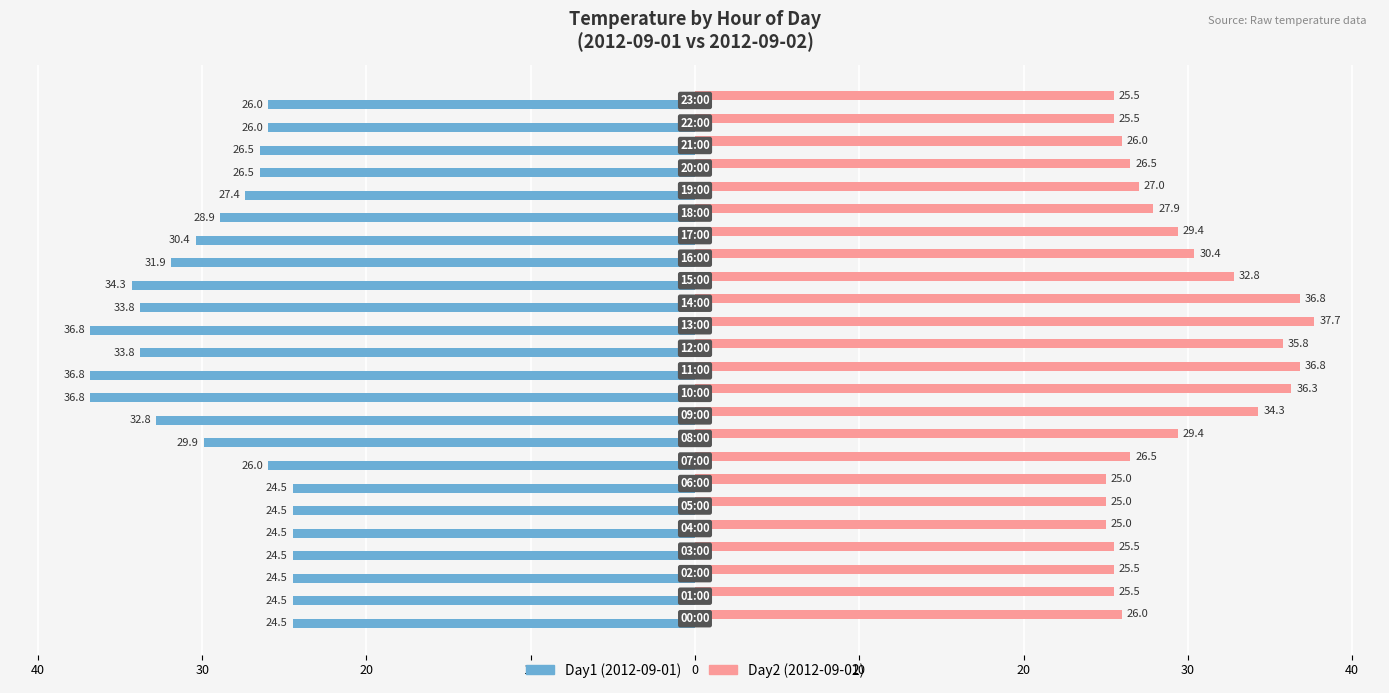

How many groups of bars are there?

24